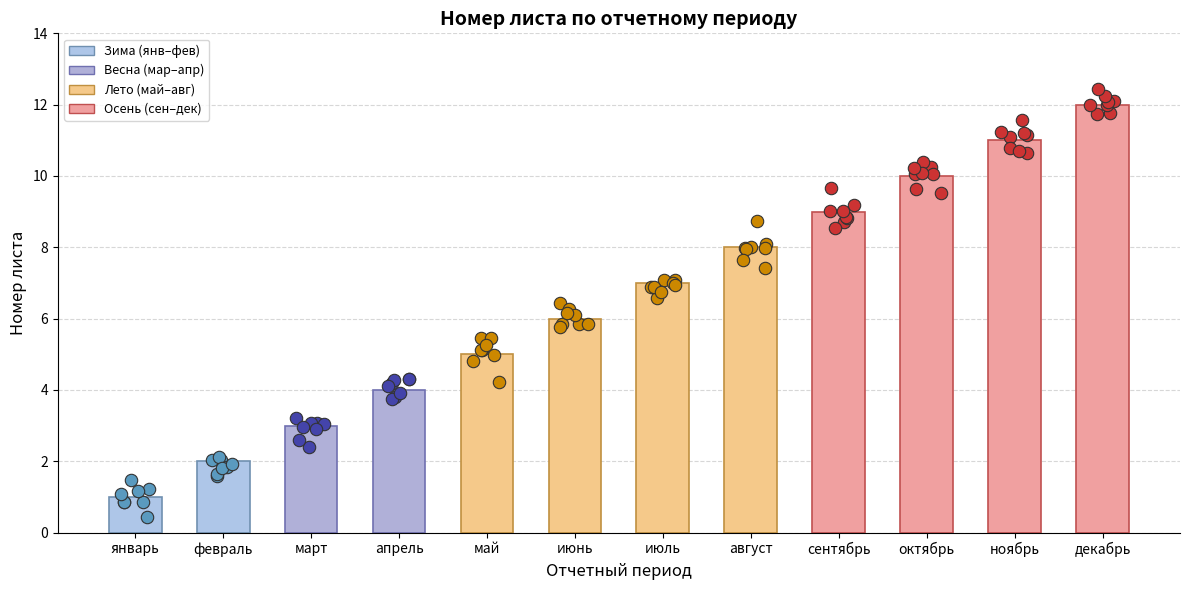

What is the change in value from апрель to октябрь?

+6